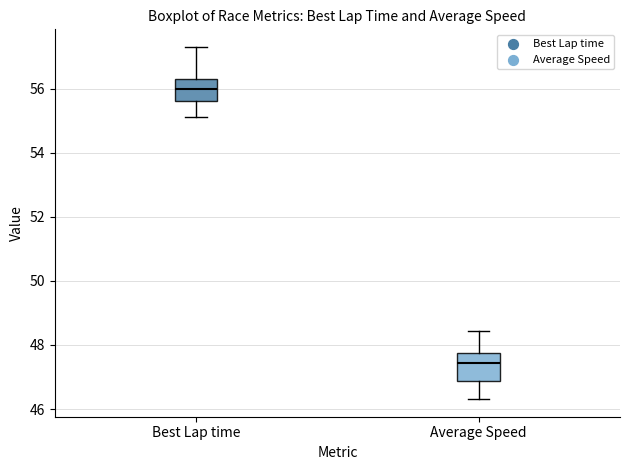

Which box has the highest median line?

Best Lap time